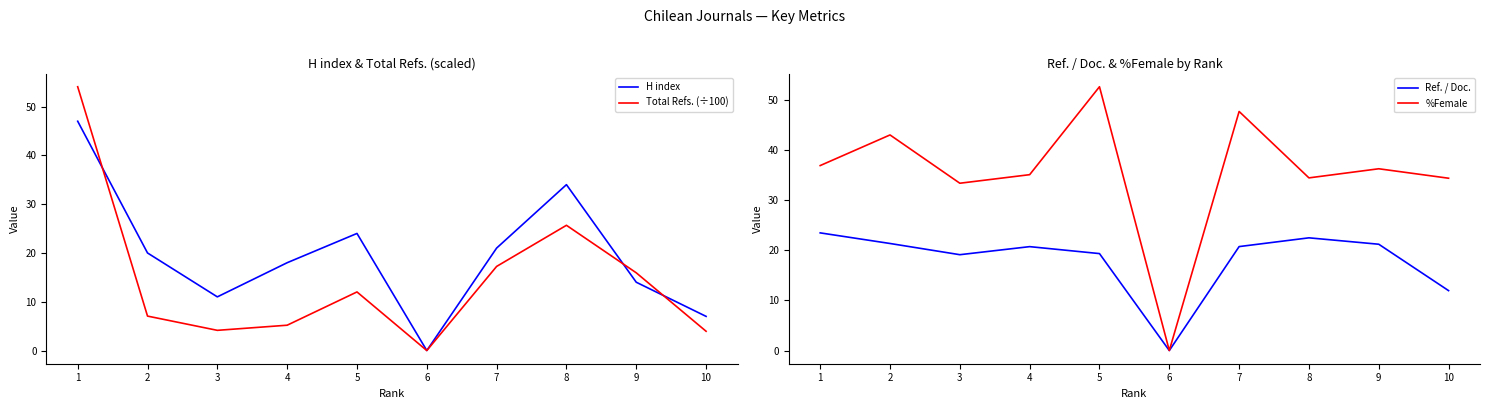

What value does the H index series have at 1?

47.0